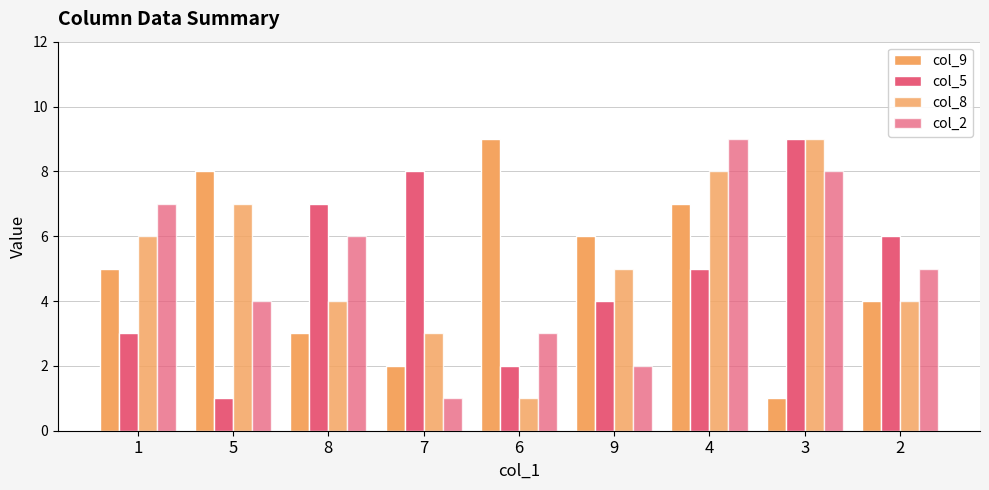

At how many categories does at least one series exceed 4?

9